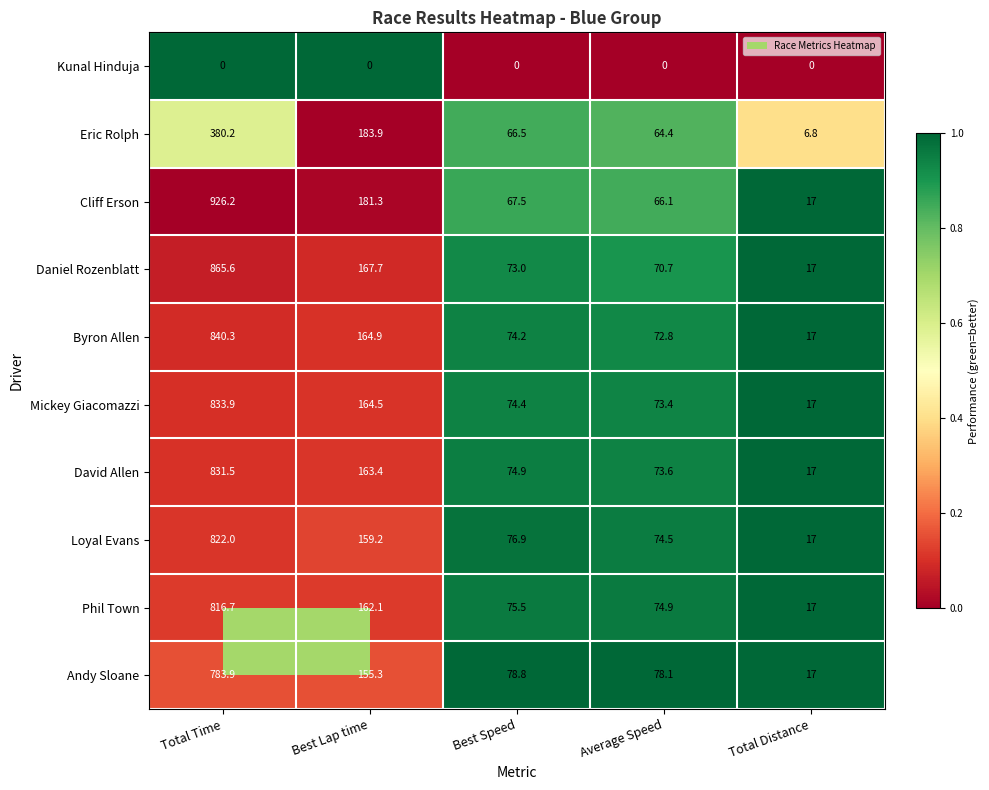

At which category is the sum across all series the highest?

Total Time